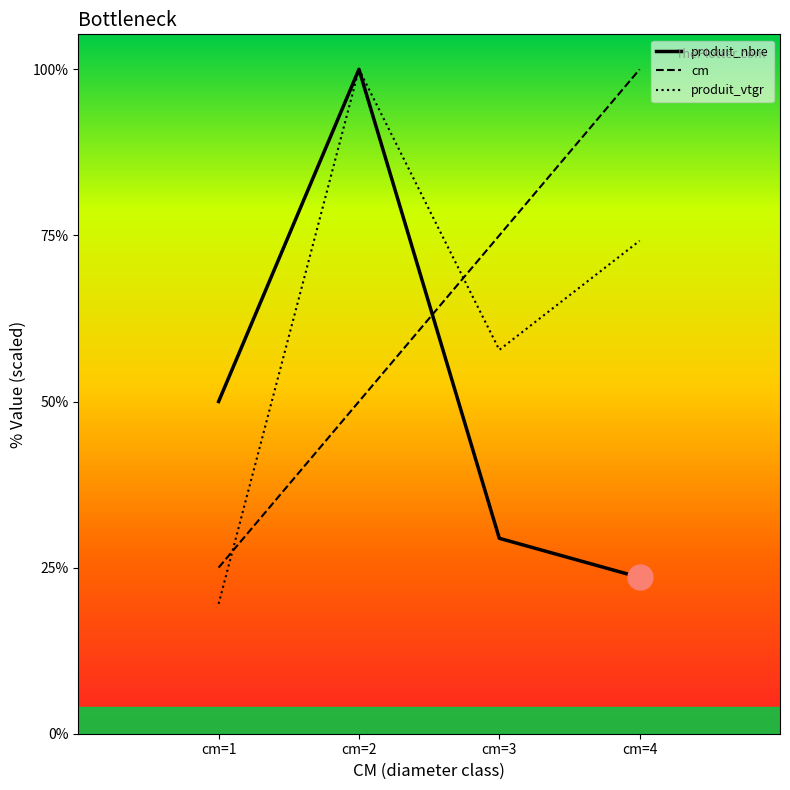

What is the value of the produit_nbre point at the 3rd from the left?

11.2